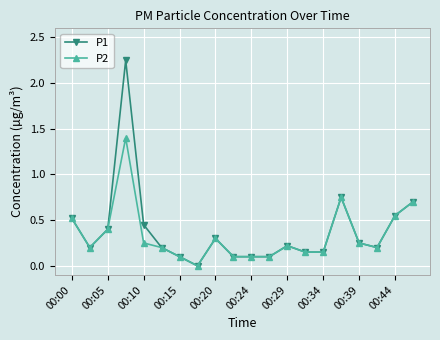

Which series has the widest spread of values?

P1